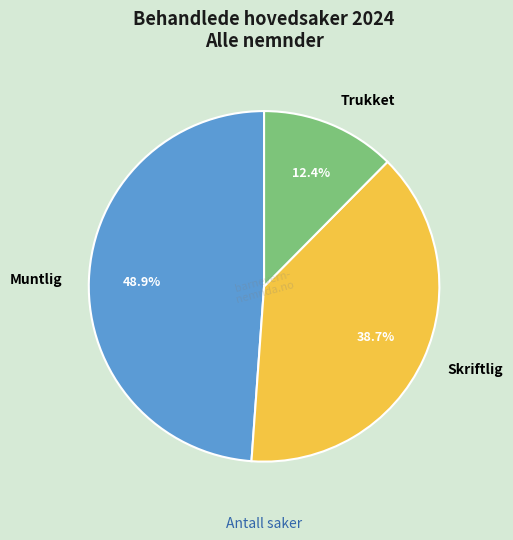

How many slices are in this pie chart?

3